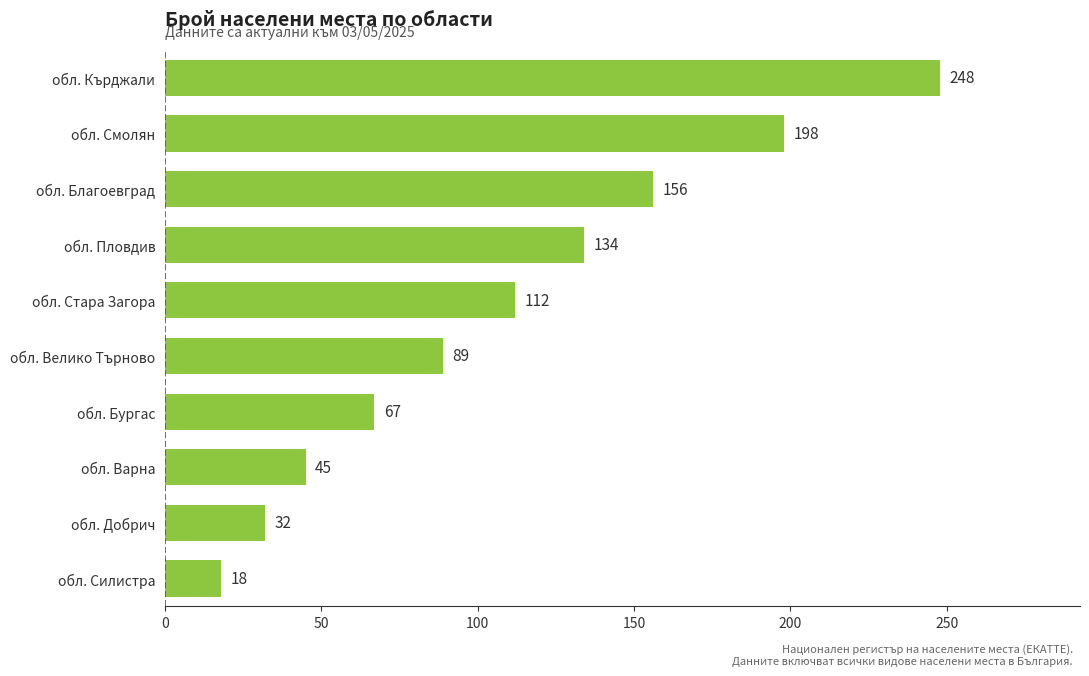

What is the change in value from обл. Варна to обл. Пловдив?

+89